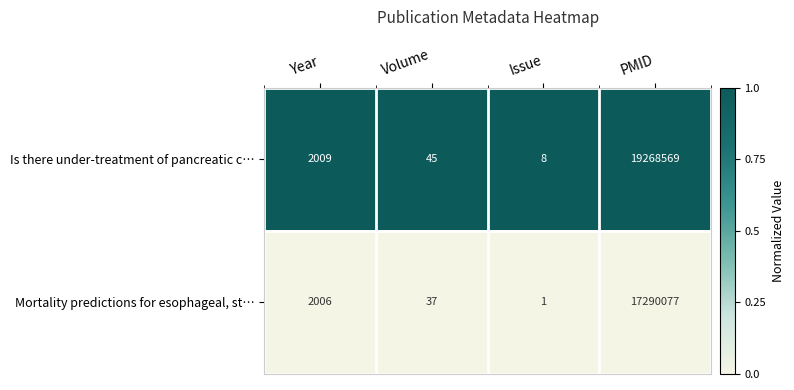

At which category is the sum across all series the highest?

PMID